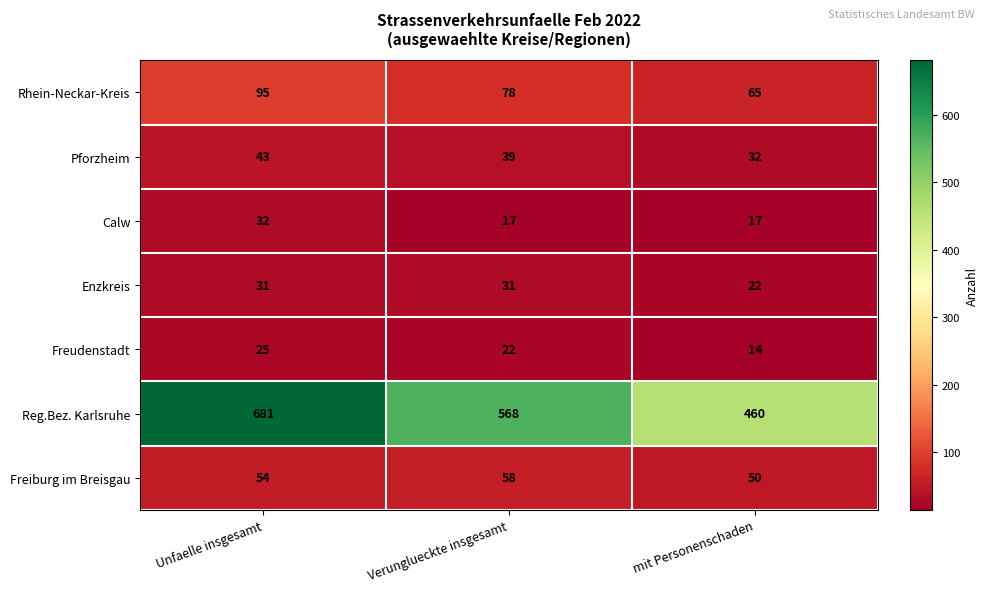

What is the maximum value shown in the chart?

681